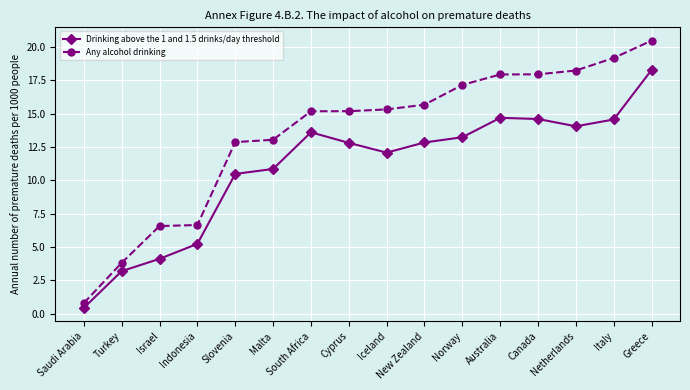

The value of Drinking above the 1 and 1.5 drinks/day threshold at Indonesia is 8.6. True or false?

False